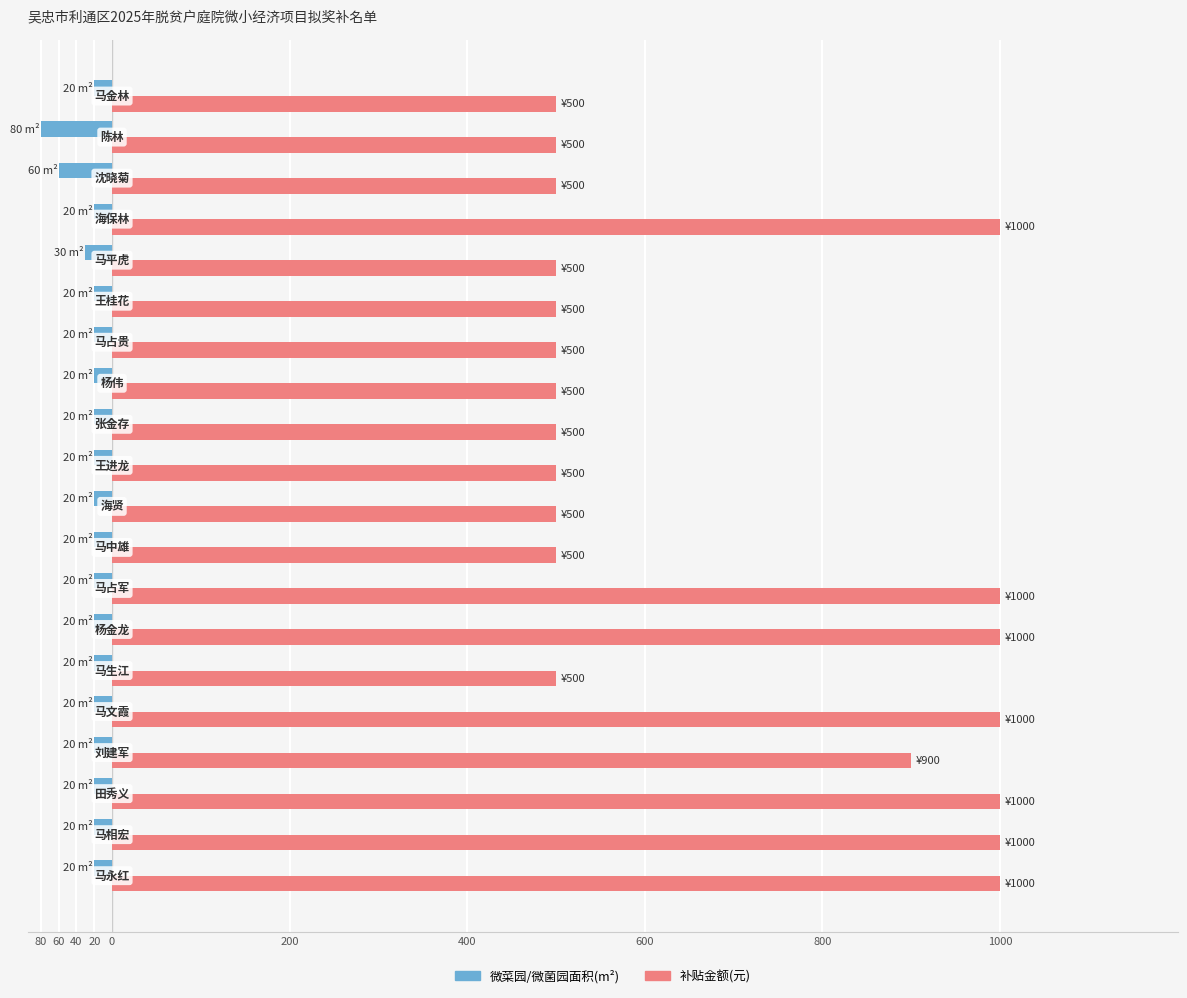

Which series has the largest total across all categories?

补贴金额(元)